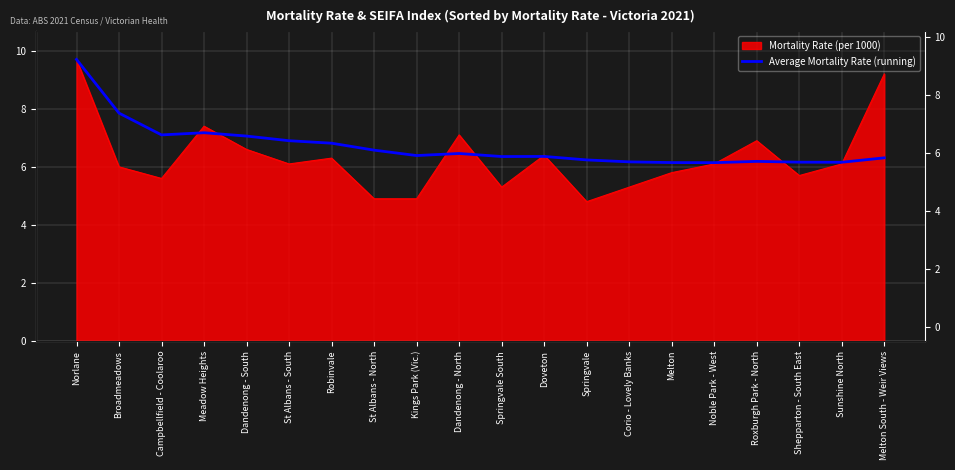

True or false: there are more than 0 points higher than both neighbors.

True